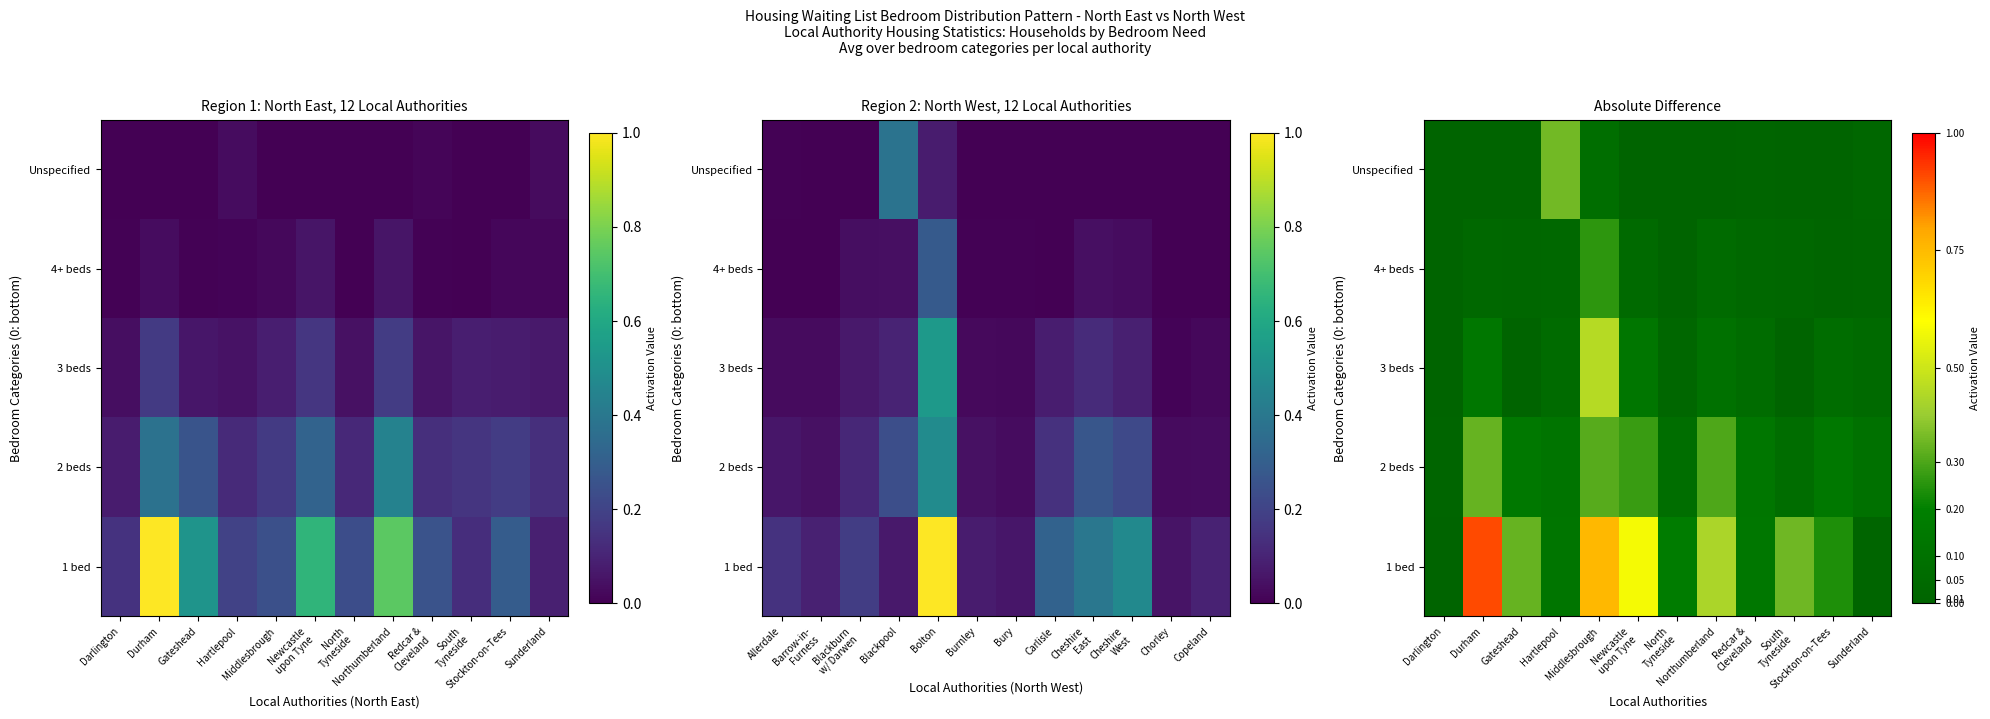

Is it true that 2 beds equals 0.3 at Middlesbrough?

True